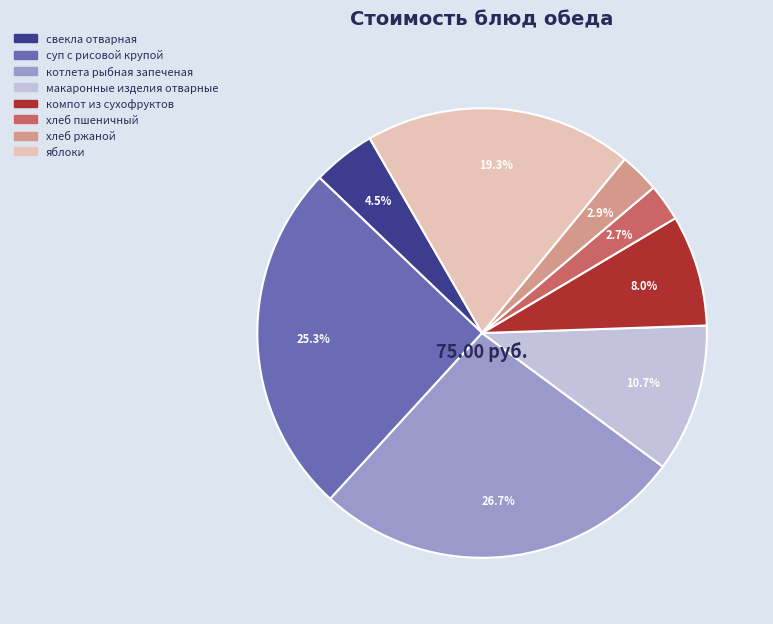

To the nearest percent, what is the average slice percentage?

12%